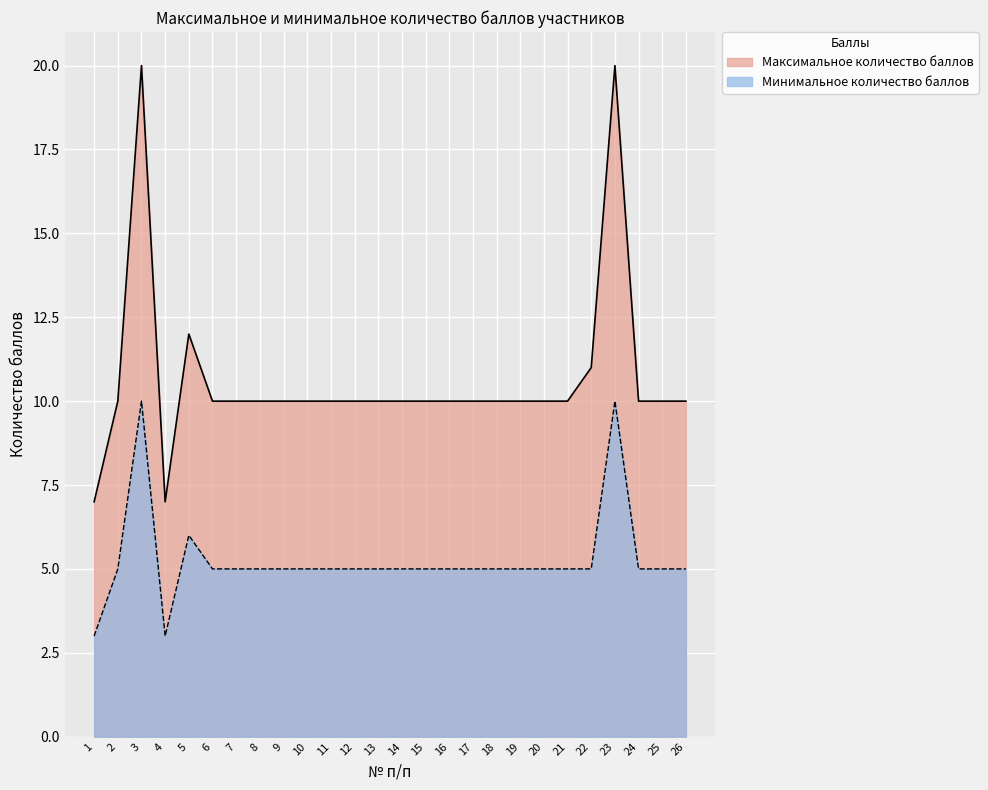

Which series has the largest total across all categories?

Максимальное количество баллов